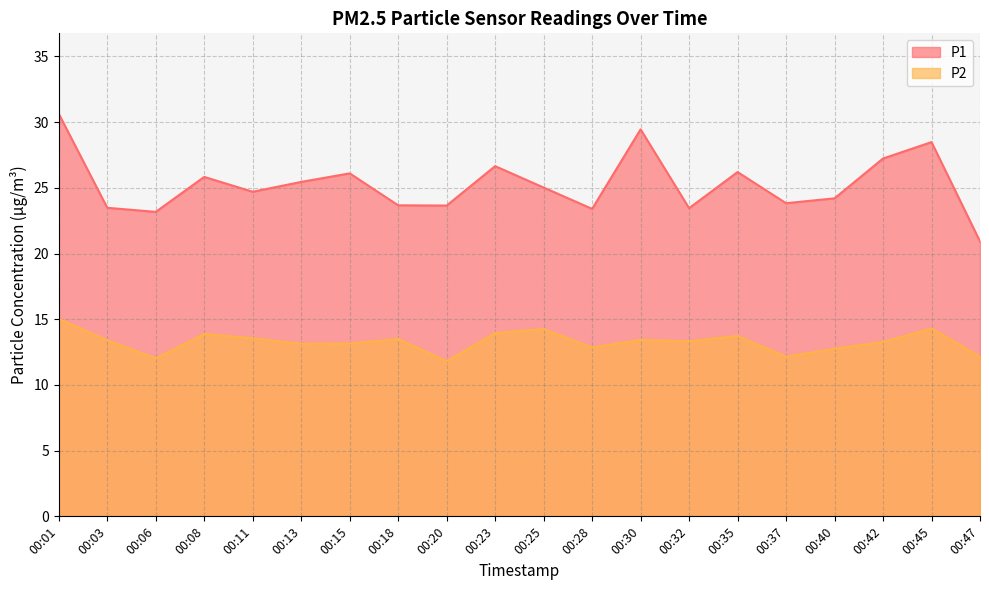

Reading left to right, what are all the values shown in this chart?

P1: 00:01=30.6	00:03=23.5	00:06=23.2	00:08=25.8	00:11=24.7	00:13=25.4	00:15=26.1	00:18=23.7	00:20=23.6	00:23=26.6	00:25=25.0	00:28=23.4	00:30=29.4	00:32=23.4	00:35=26.2	00:37=23.8	00:40=24.2	00:42=27.2	00:45=28.5	00:47=20.9
P2: 00:01=15.0	00:03=13.4	00:06=12.0	00:08=13.9	00:11=13.6	00:13=13.1	00:15=13.2	00:18=13.5	00:20=11.8	00:23=13.9	00:25=14.2	00:28=12.8	00:30=13.4	00:32=13.3	00:35=13.7	00:37=12.2	00:40=12.8	00:42=13.3	00:45=14.3	00:47=12.2